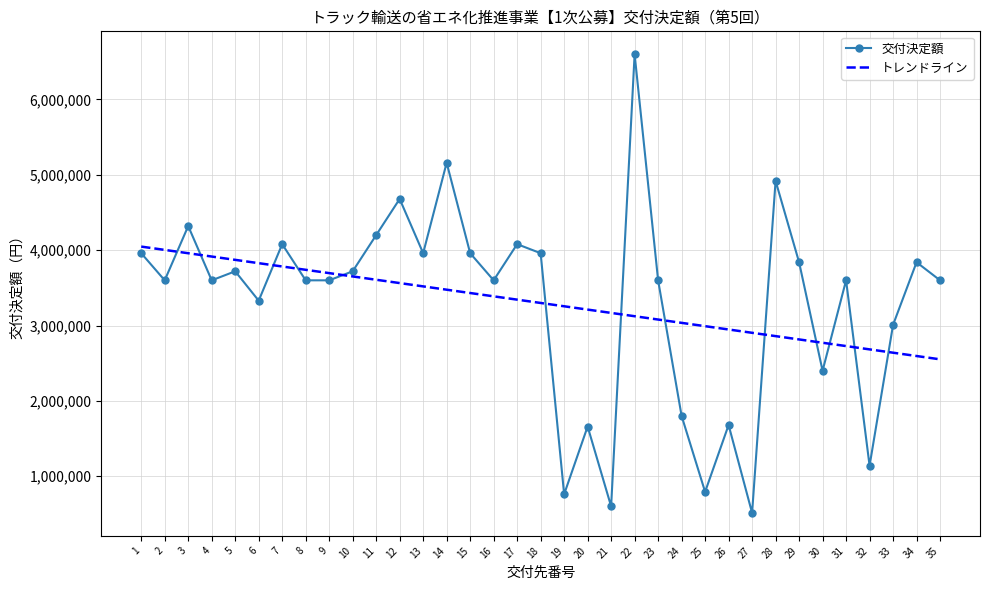

At which label does トレンドライン first exceed 3299599?

1